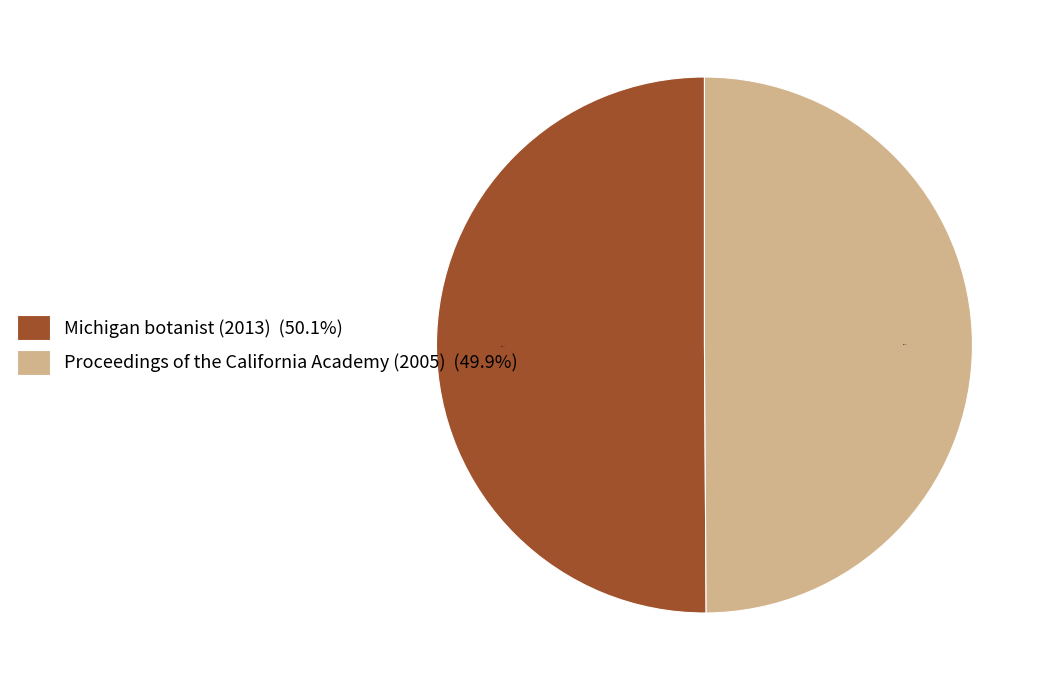

Combined, what portion of the pie is Proceedings of the California Academy (2005) and Michigan botanist (2013)?

100.0%